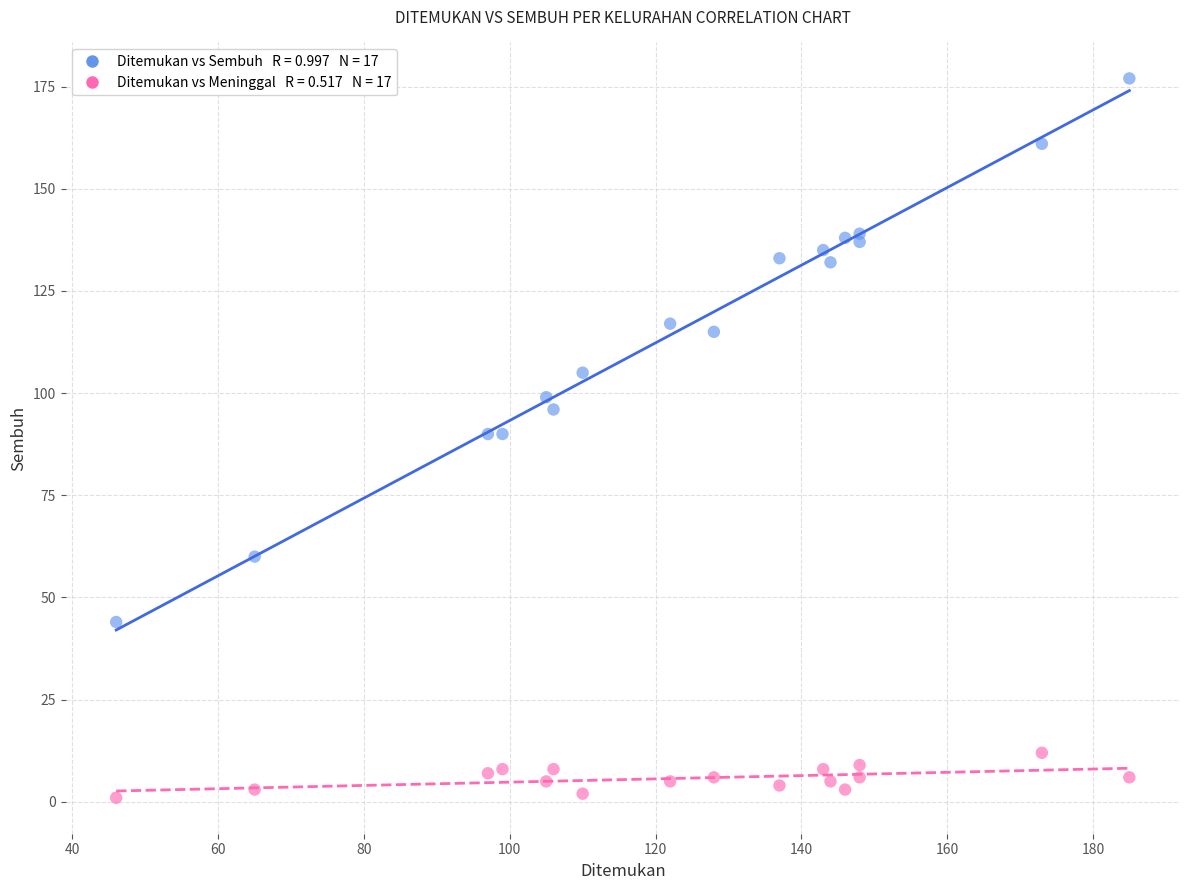

Across all data points, what is the range of Y values (max minus min)?

176